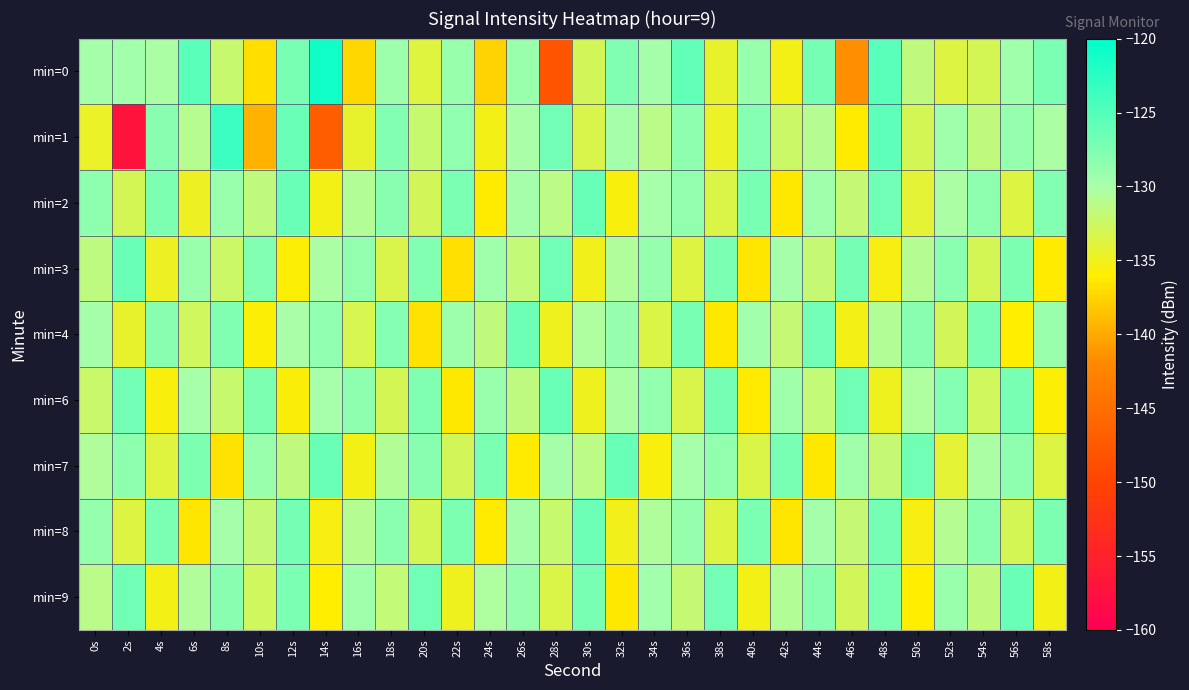

Which series changed the most between 14s and 44s?

min=1